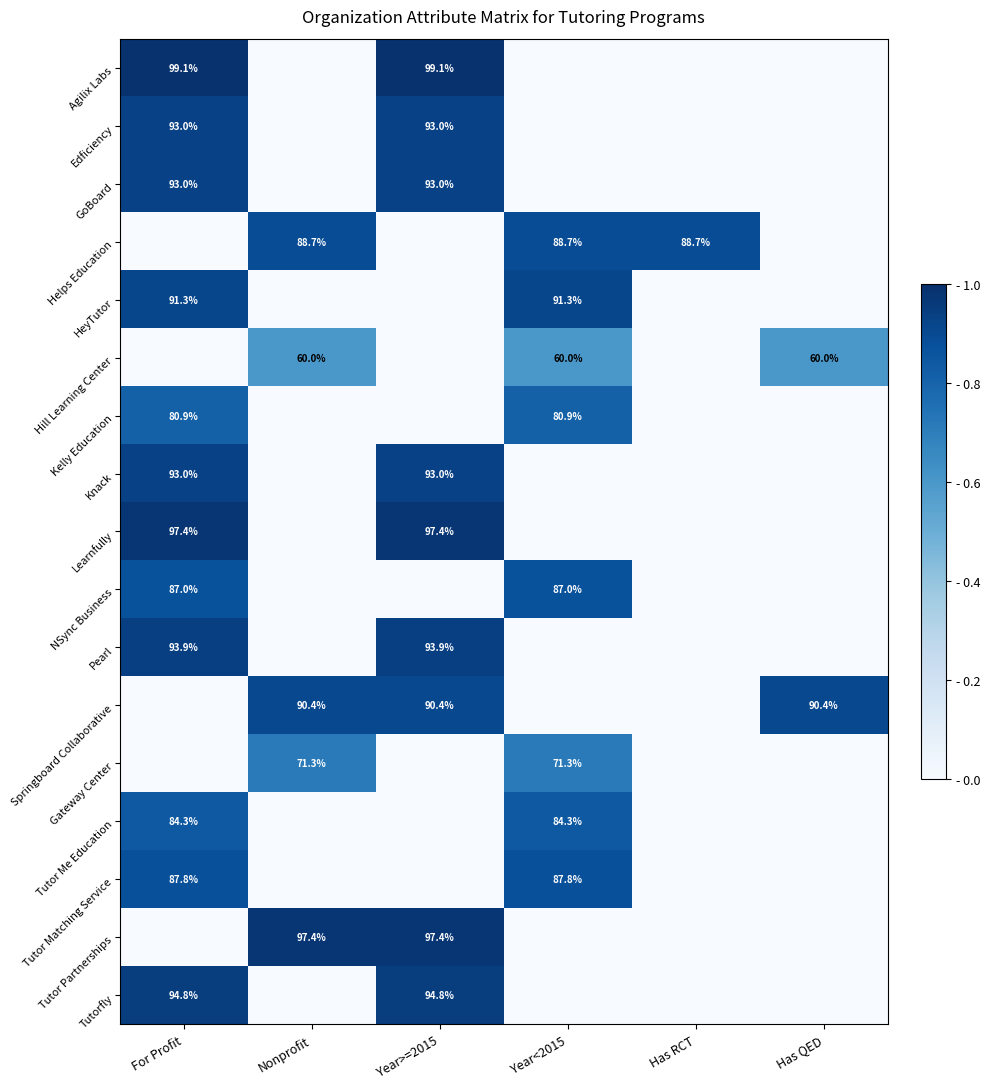

At how many categories does at least one series exceed 0?

6